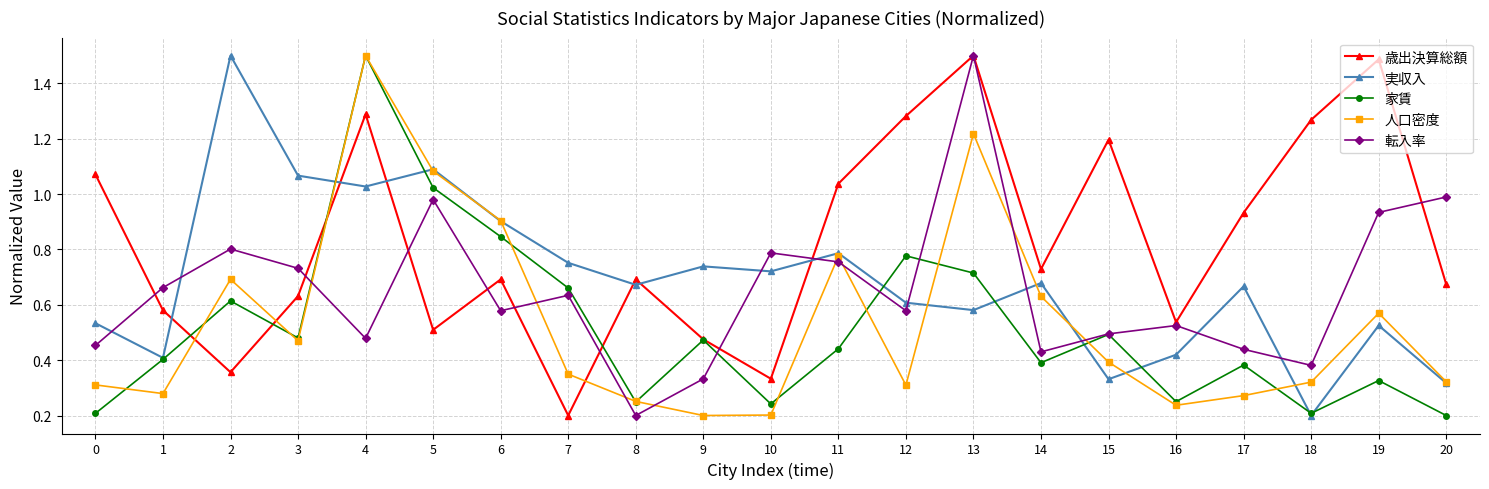

What is the highest value of the 歳出決算総額 series?

1.5